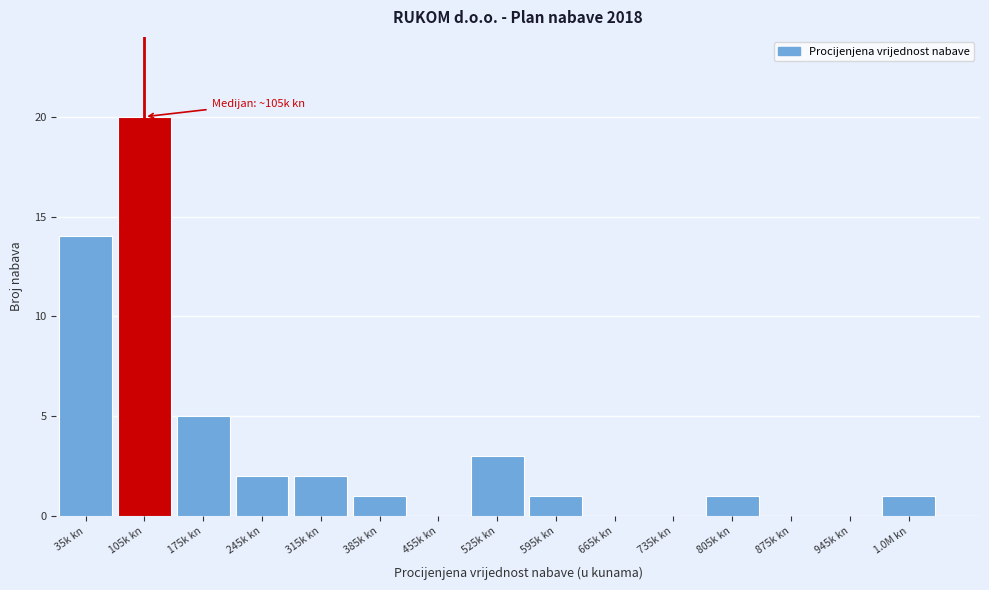

Reading left to right, what are all the values shown in this chart?

35k kn=14	105k kn=20	175k kn=5	245k kn=2	315k kn=2	385k kn=1	455k kn=0	525k kn=3	595k kn=1	665k kn=0	735k kn=0	805k kn=1	875k kn=0	945k kn=0	1.0M kn=1